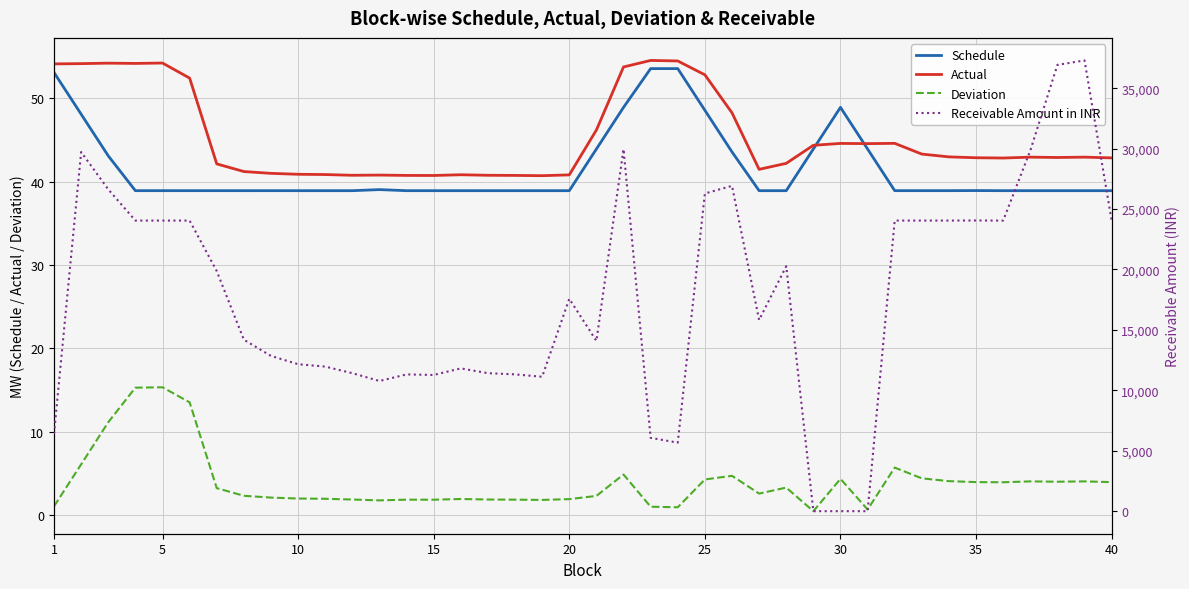

How many interior local valleys does the Receivable Amount in INR series have?

8